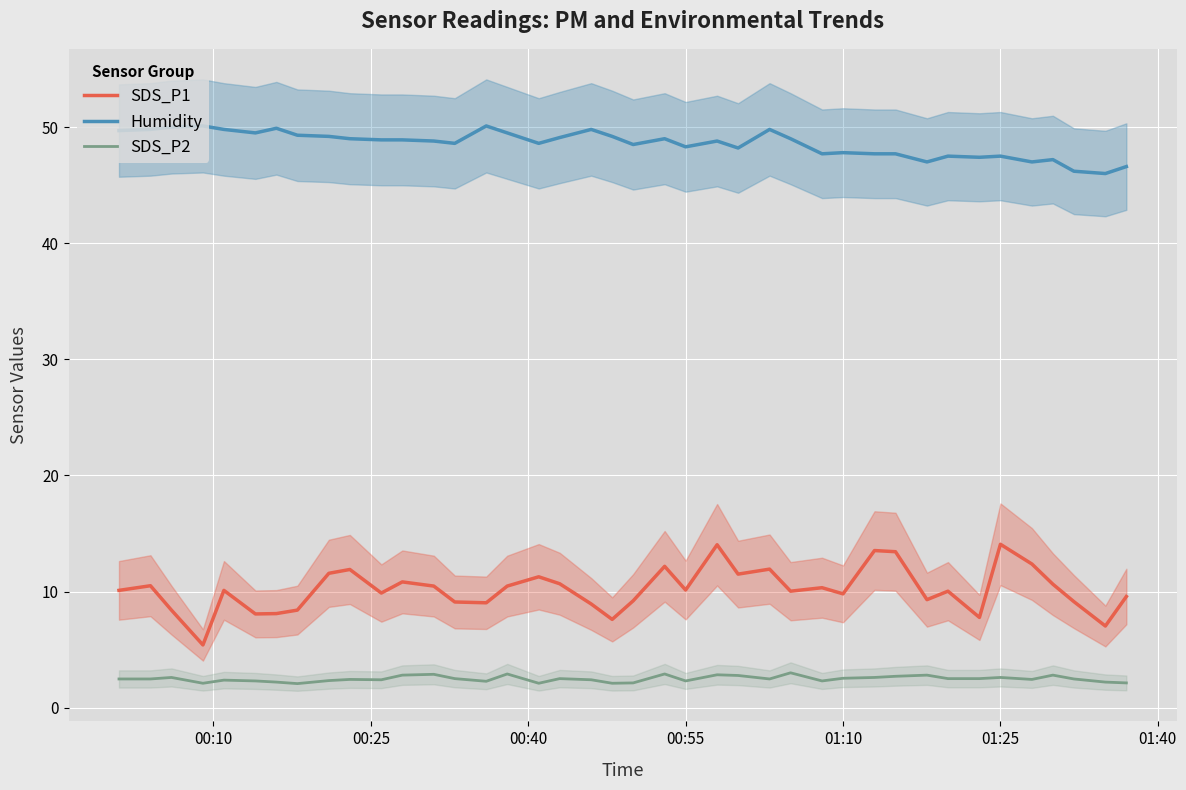

How many lines are shown in the chart?

3